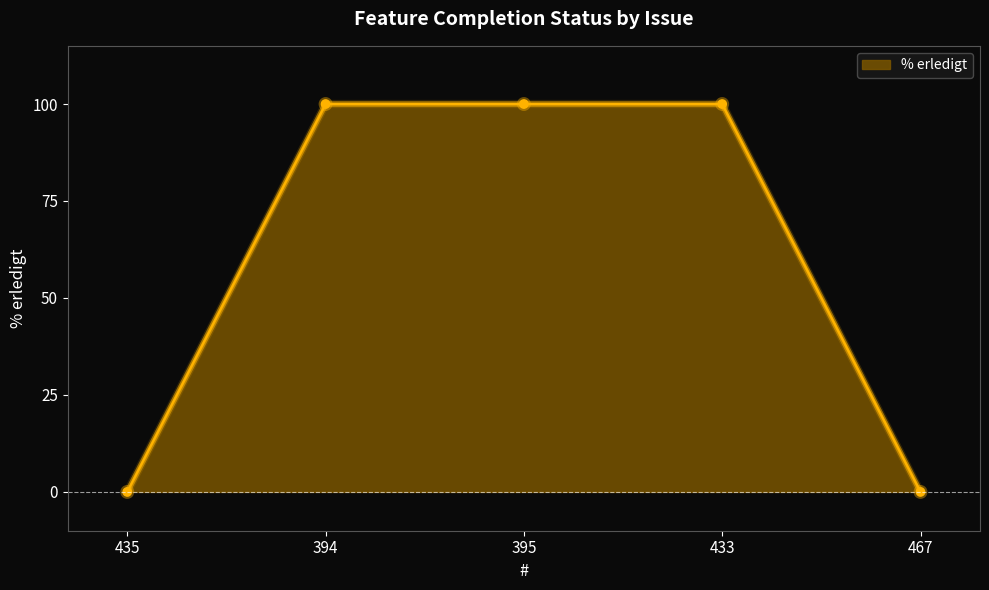

Count the number of categories in the chart.

5